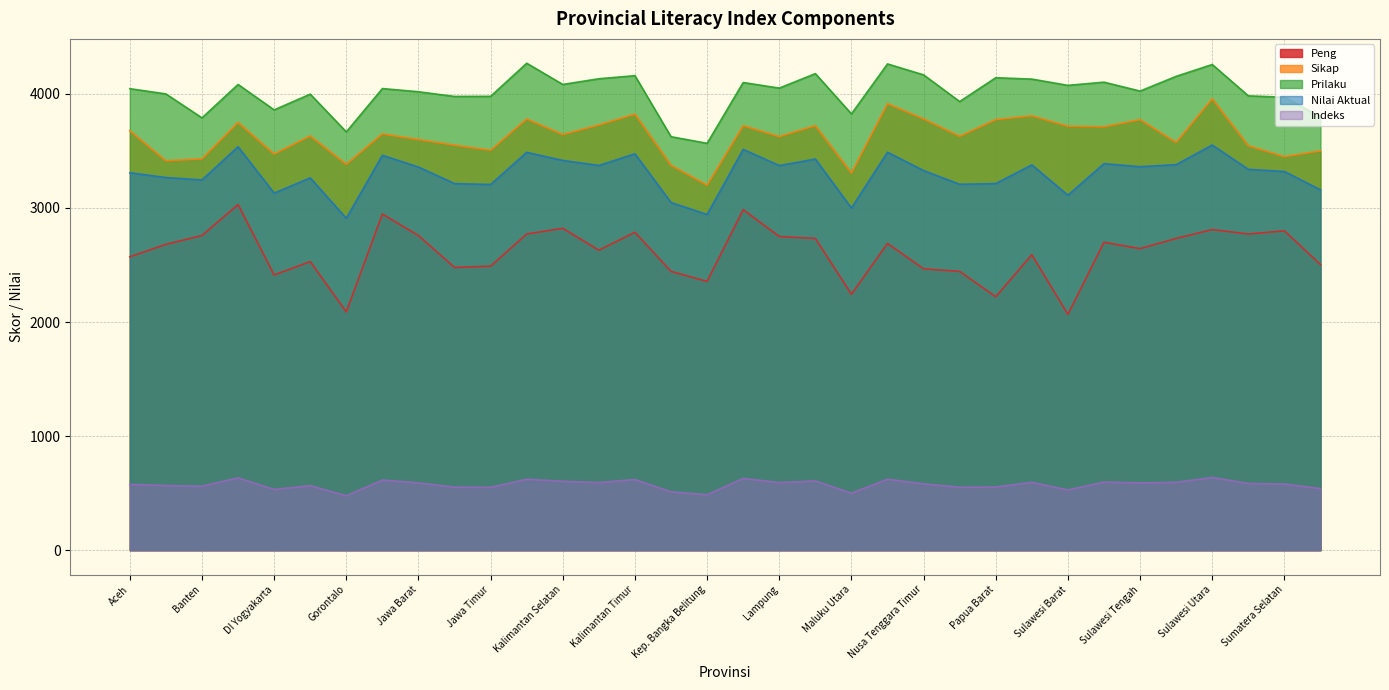

What is the smallest value displayed?

477